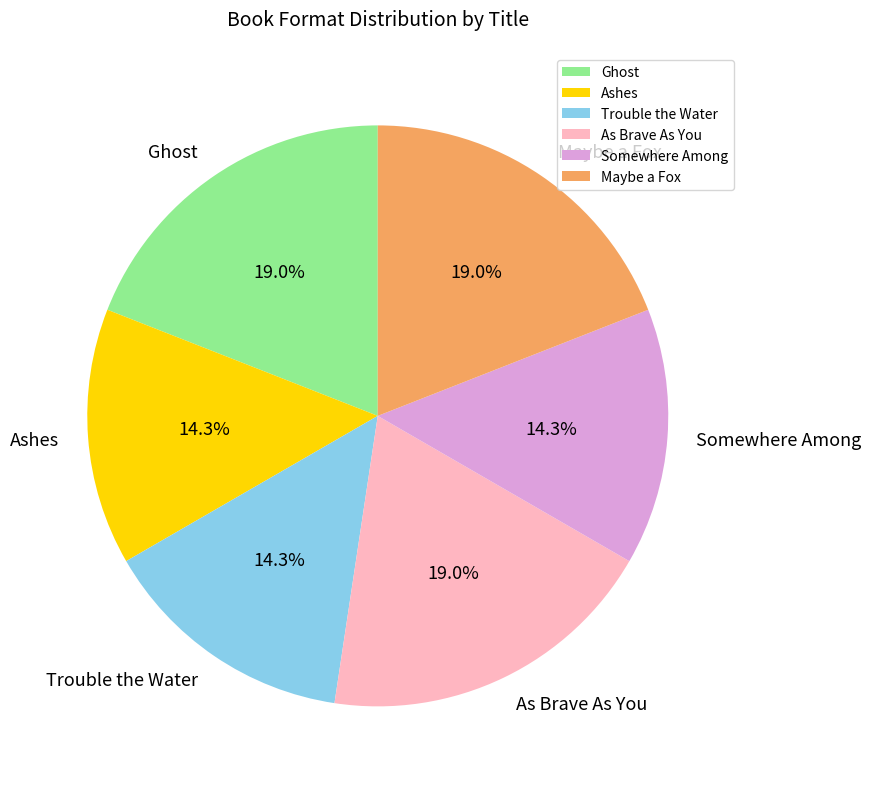

Does any single category account for the majority?

No